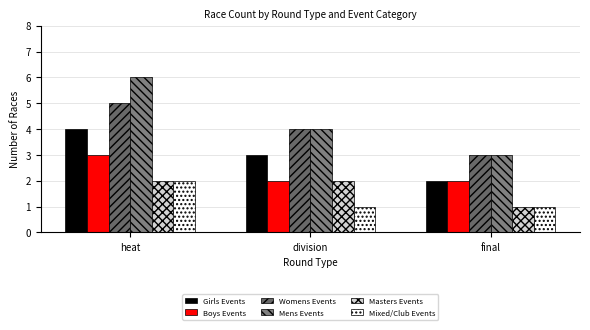

Which series has the largest range (max minus min)?

Mens Events